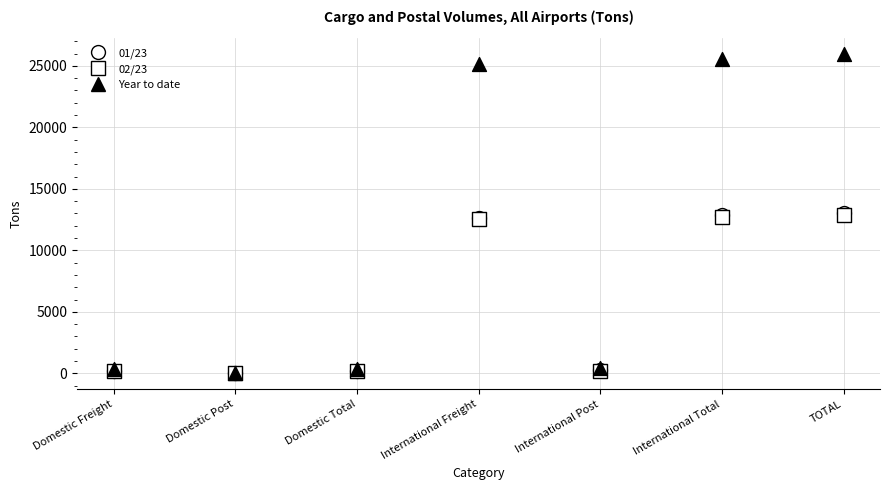

Which series reaches the minimum Y coordinate?

01/23